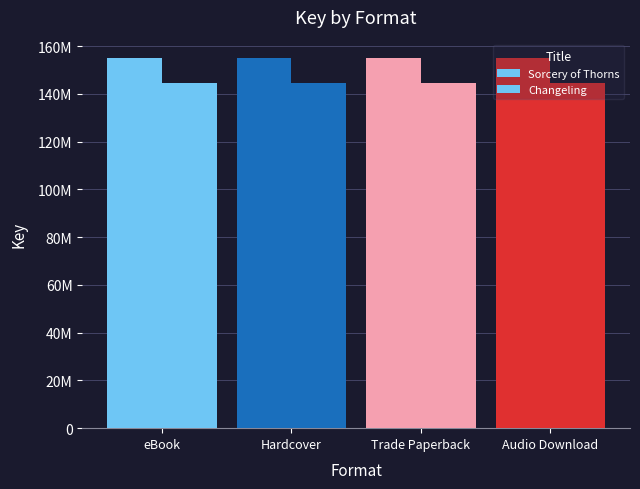

Rank the series by their maximum value, from highest to lowest.

Sorcery of Thorns, Changeling